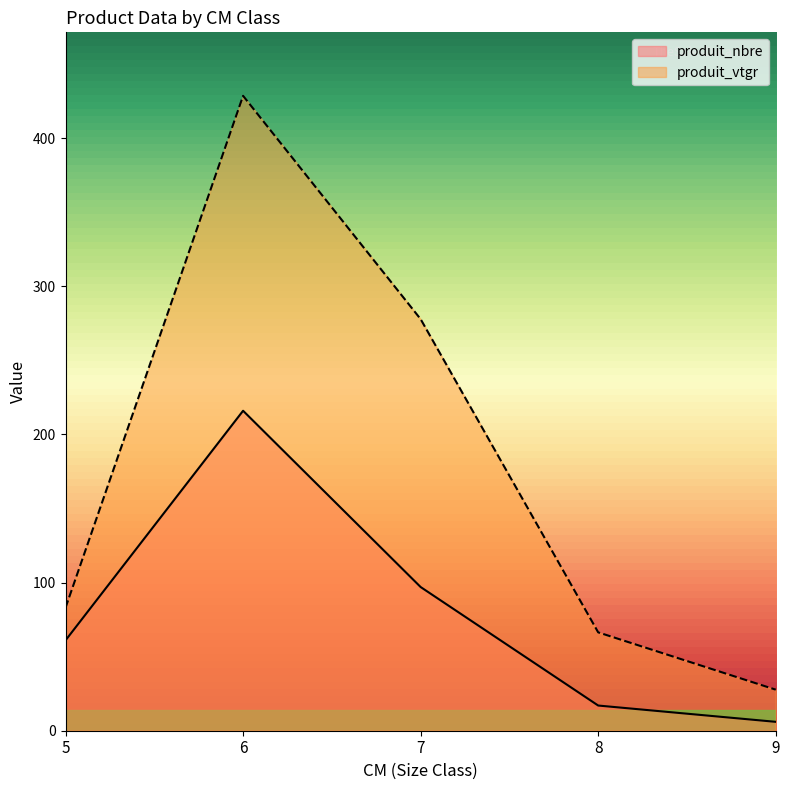

Where is produit_vtgr nearest to the value 228?

7